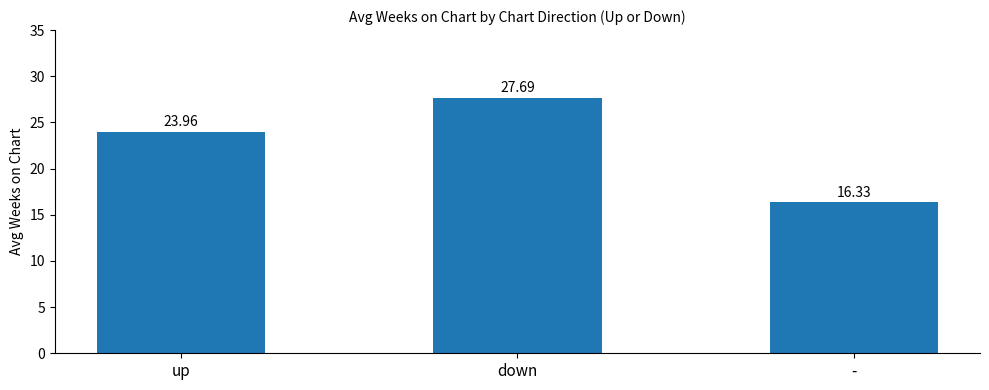

The chart shows a value of 24.0 at up. True or false?

True